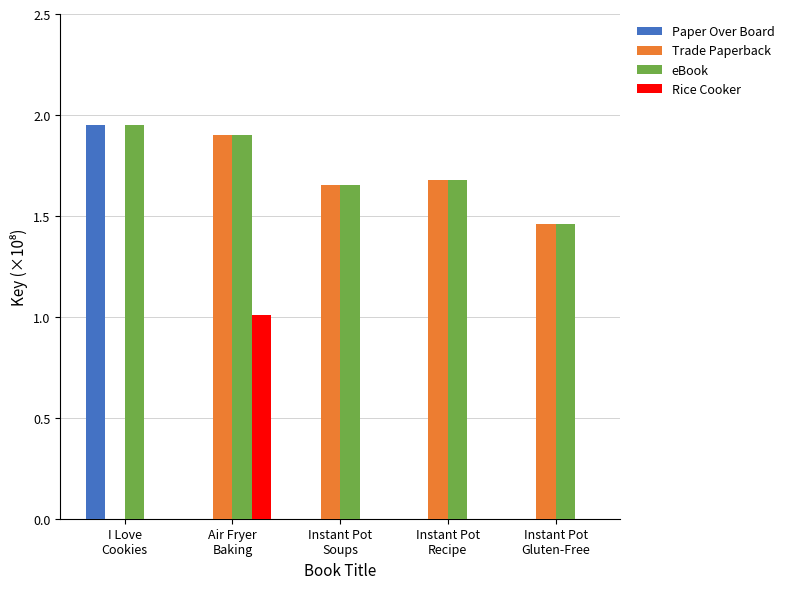

What is the highest value of the Rice Cooker series?

1.0